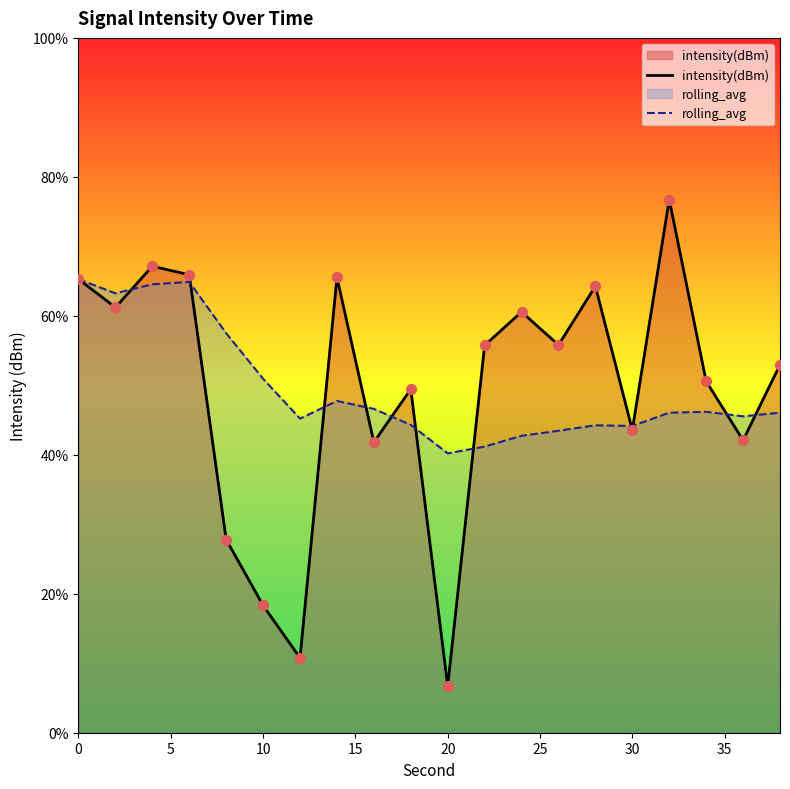

What is the lowest value of the rolling_avg series?

40.2